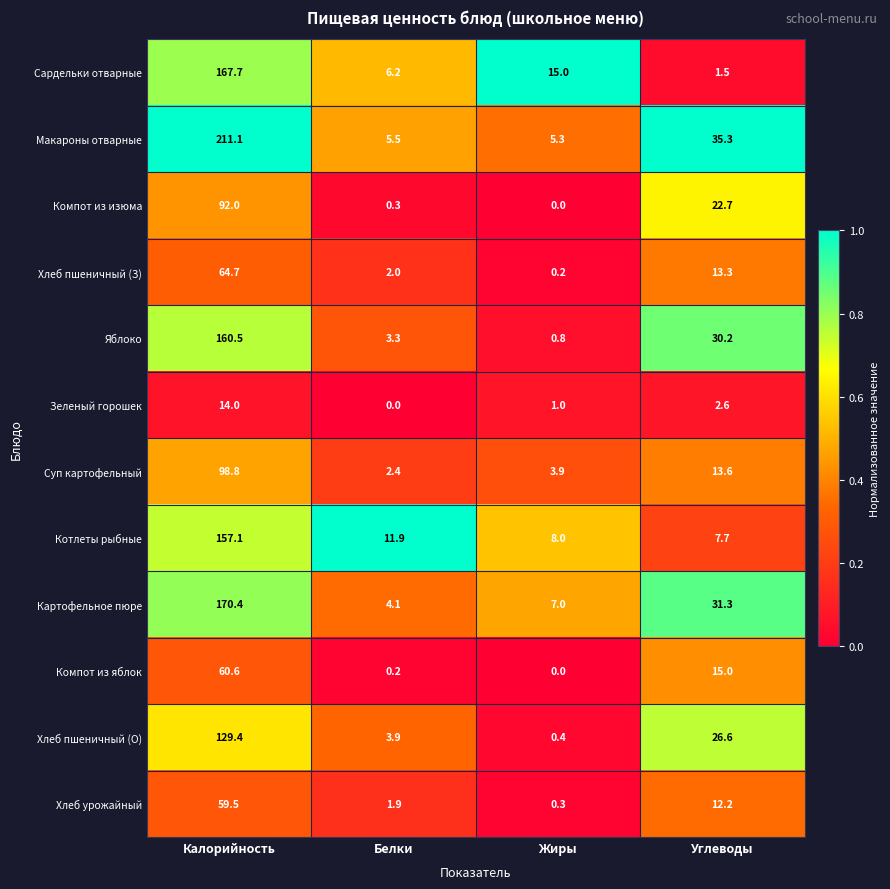

What is the total value across all series at Жиры?

41.9